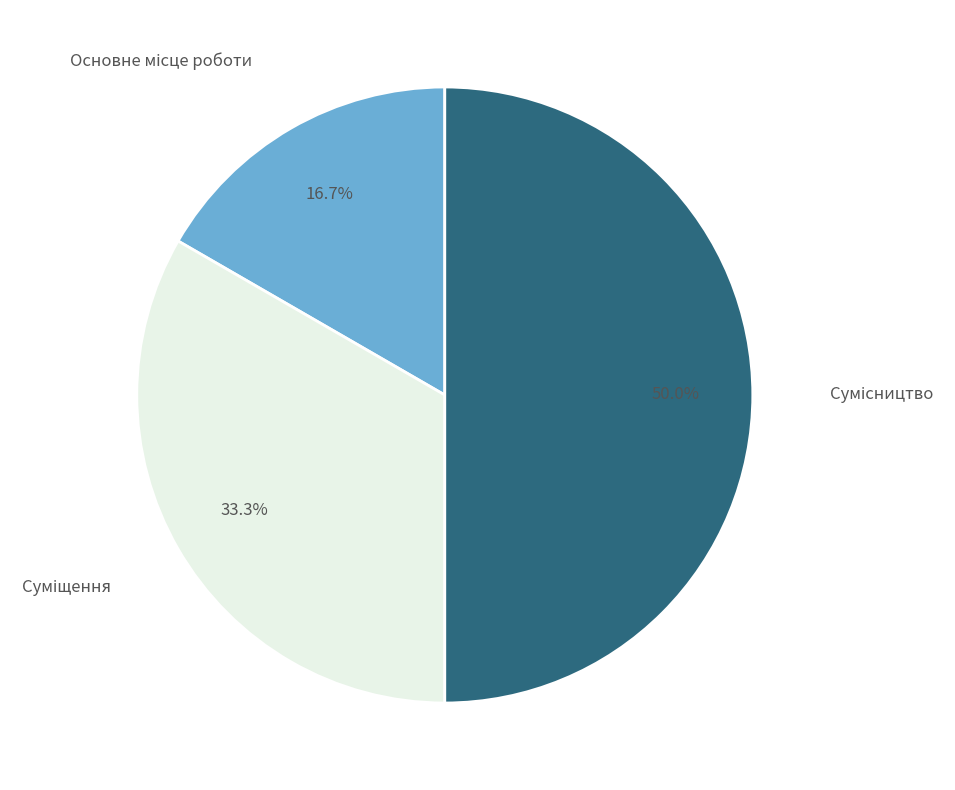

What percentage is the Сумісництво slice, to the nearest percent?

50%